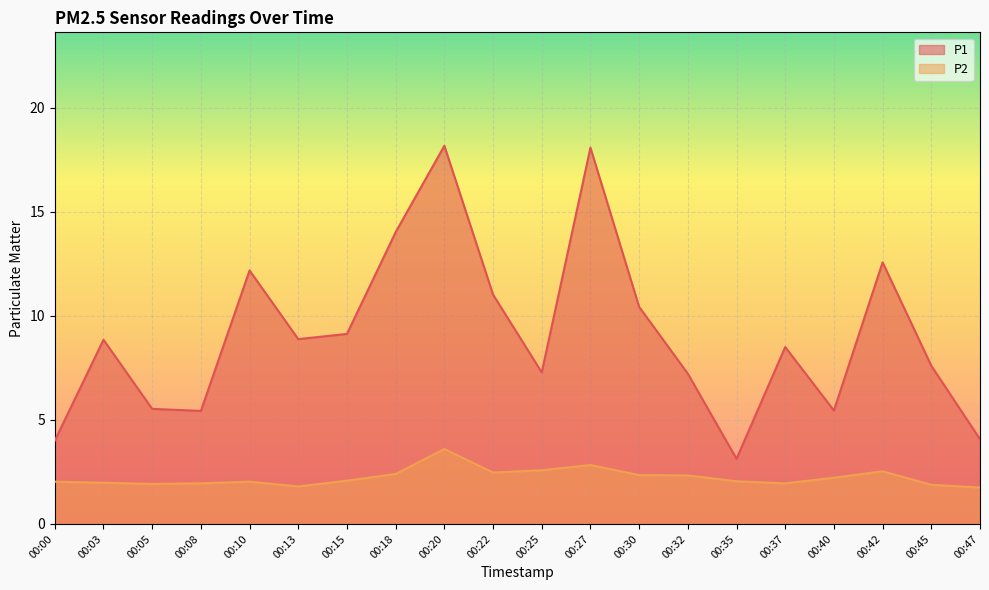

At which category is the sum across all series the highest?

00:20